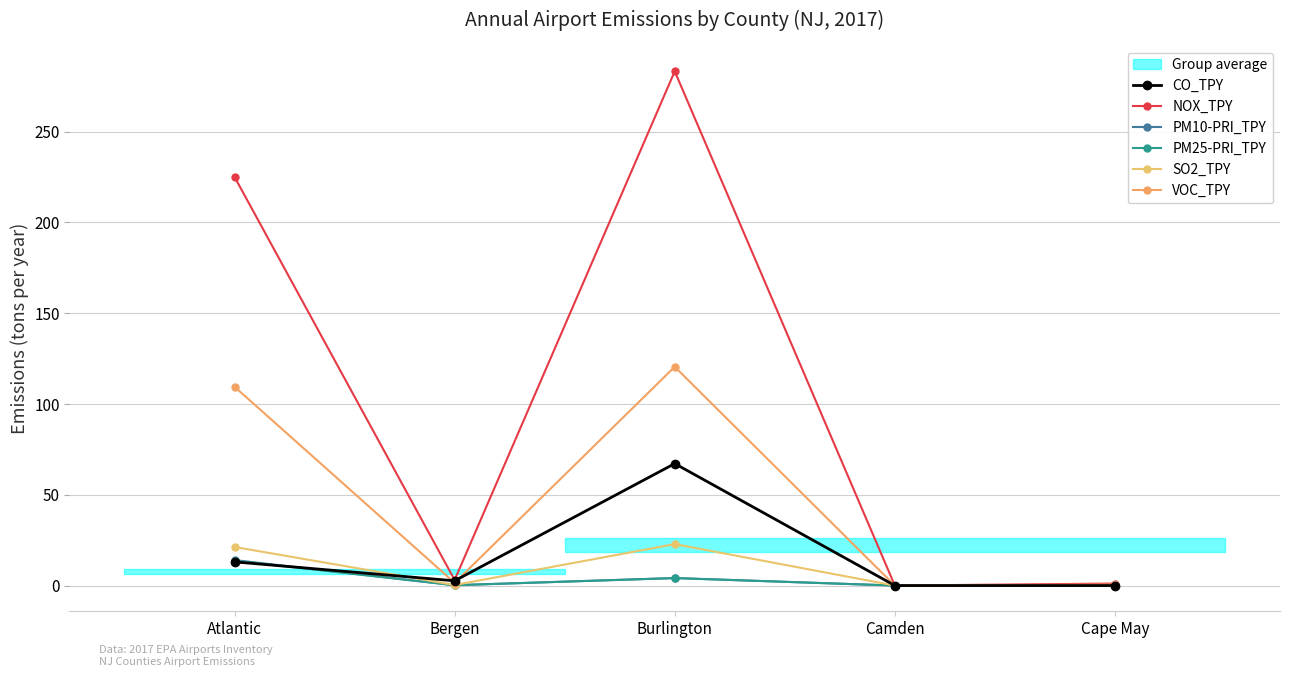

Rank the series by their maximum value, from highest to lowest.

NOX_TPY, VOC_TPY, CO_TPY, SO2_TPY, PM10-PRI_TPY, PM25-PRI_TPY